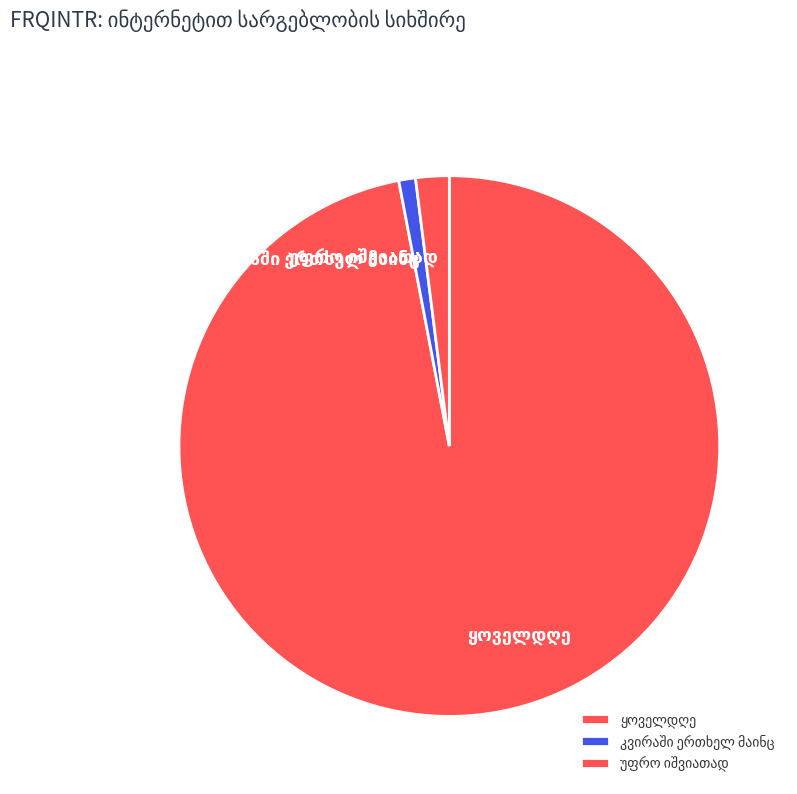

How many segments does this pie chart have?

3